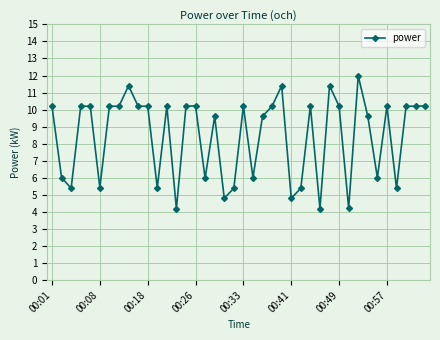

What is the minimum value shown in the chart?

4.2